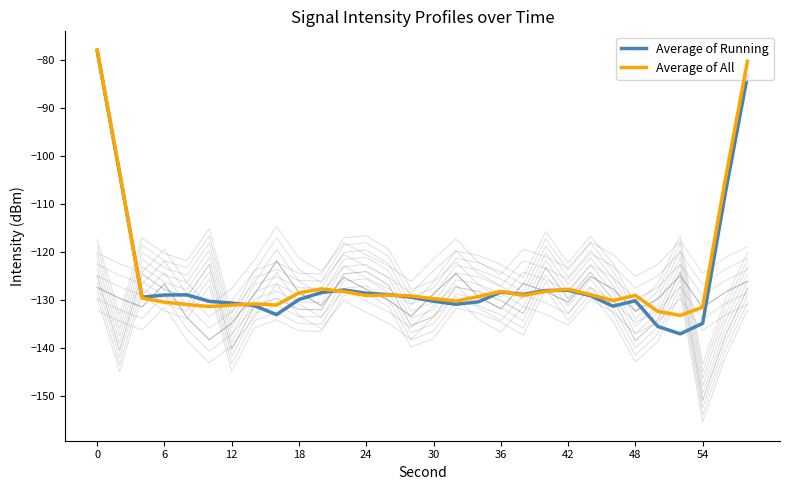

After their last crossing, which series has the higher values: Average of Running or Average of All?

Average of All